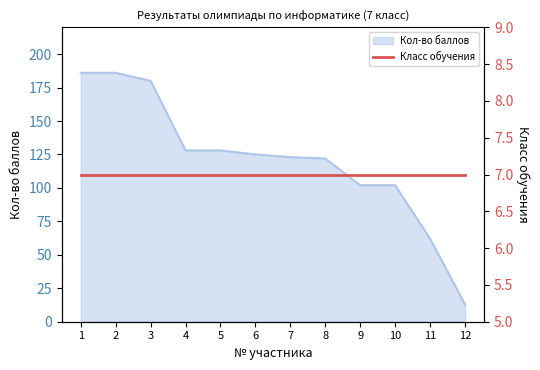

The value at 11 is 41. True or false?

False